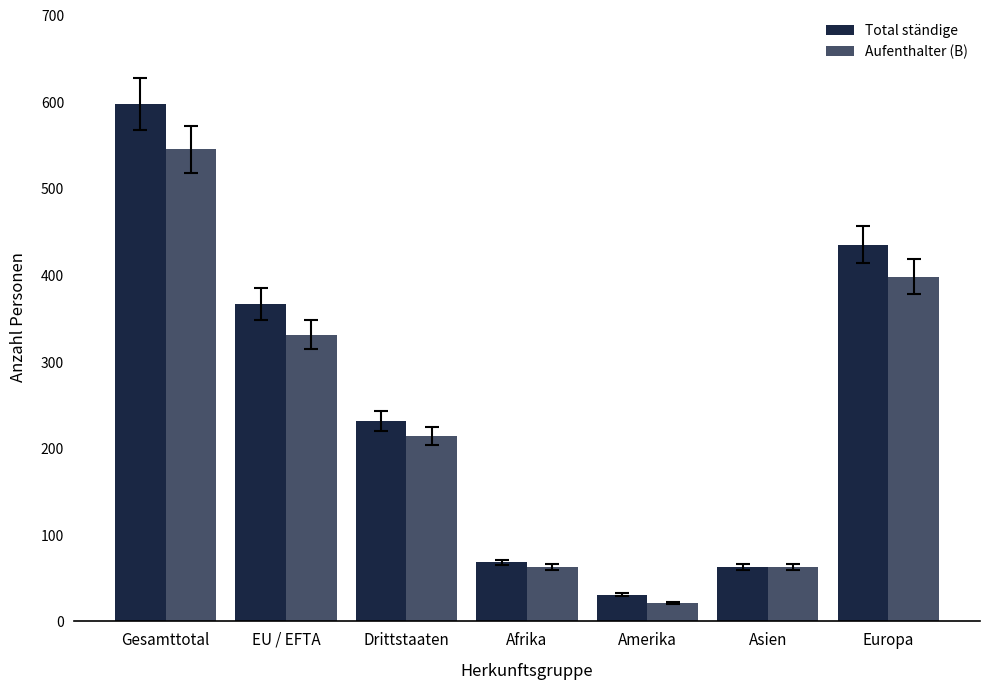

Which has a higher value, Afrika or Amerika?

Afrika